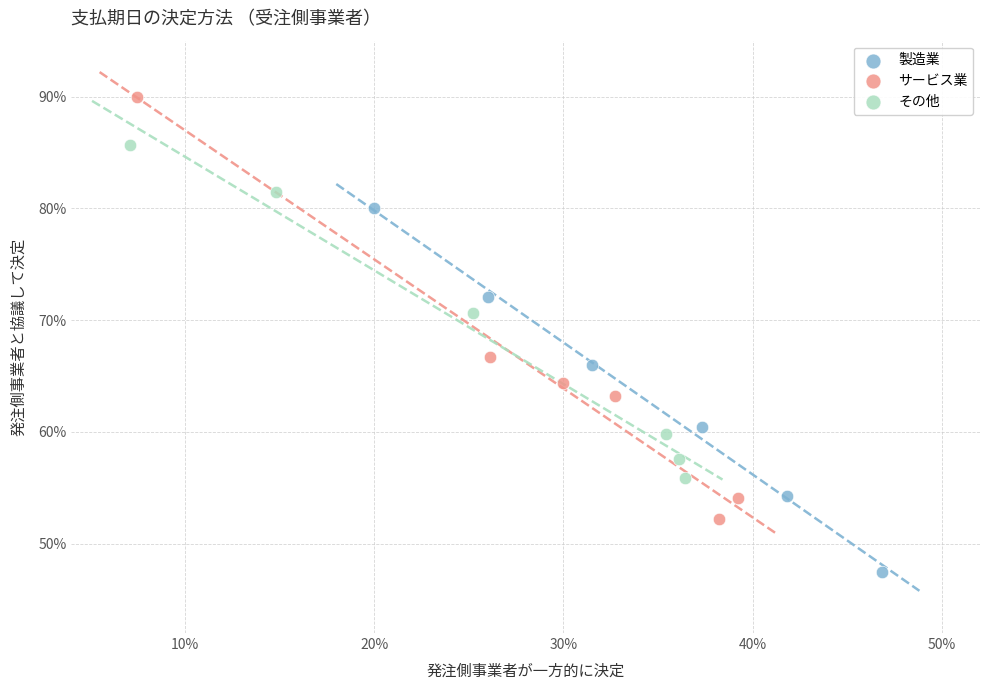

What are all the series names shown in the legend?

製造業, サービス業, その他